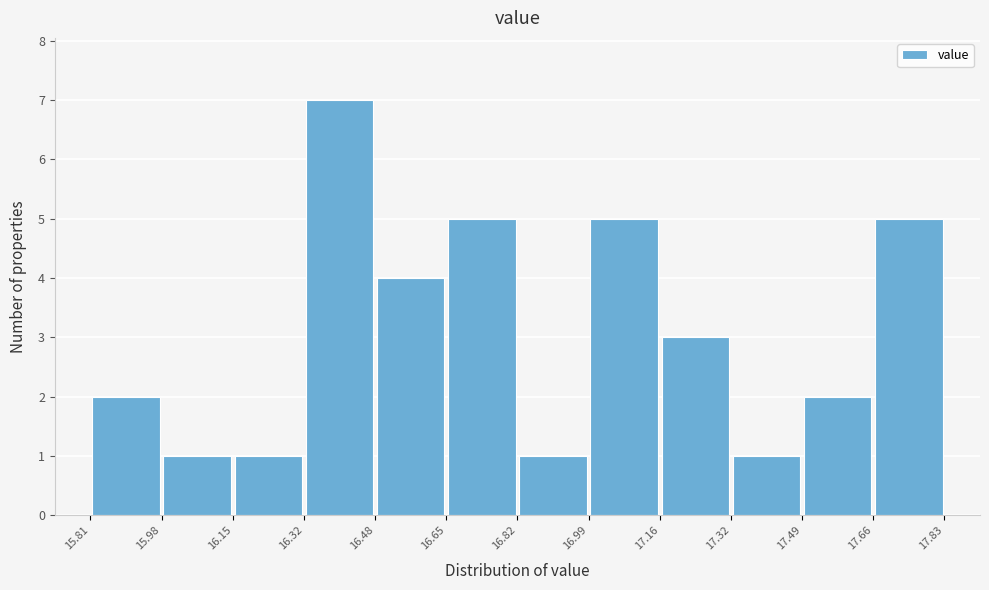

What is the height of the bar covering 16.32 to 16.48 on the x-axis? The values are not printed on the chart, so give them approximately, as read against the axis.

7